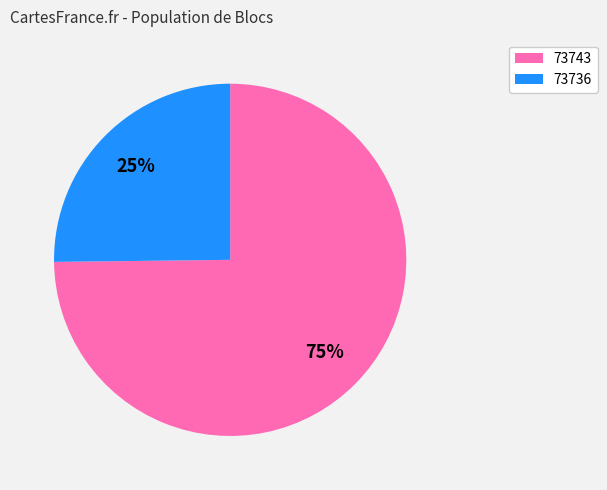

Is it true that 73736 is 86% of the pie?

False